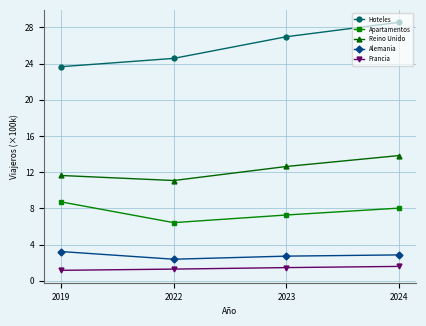

True or false: Reino Unido has a value of 13.8 at 2024.

True